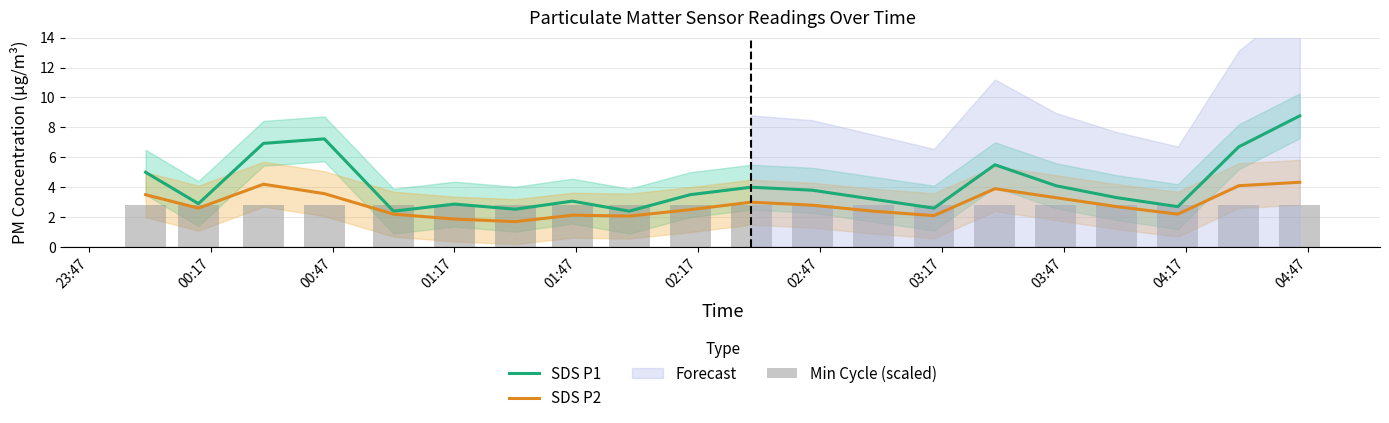

Reading left to right, extract all data points from this chart.

SDS P1: 5.0	2.9	6.9	7.2	2.4	2.9	2.5	3.1	2.4	3.5	4.0	3.8	3.2	2.6	5.5	4.1	3.3	2.7	6.7	8.8
SDS P2: 3.5	2.6	4.2	3.6	2.2	1.9	1.7	2.1	2.1	2.5	3.0	2.8	2.4	2.1	3.9	3.3	2.7	2.2	4.1	4.3
Min Cycle (scaled): 2.8	2.8	2.8	2.8	2.8	2.8	2.8	2.8	2.8	2.8	2.8	2.8	2.8	2.8	2.8	2.8	2.8	2.8	2.8	2.8